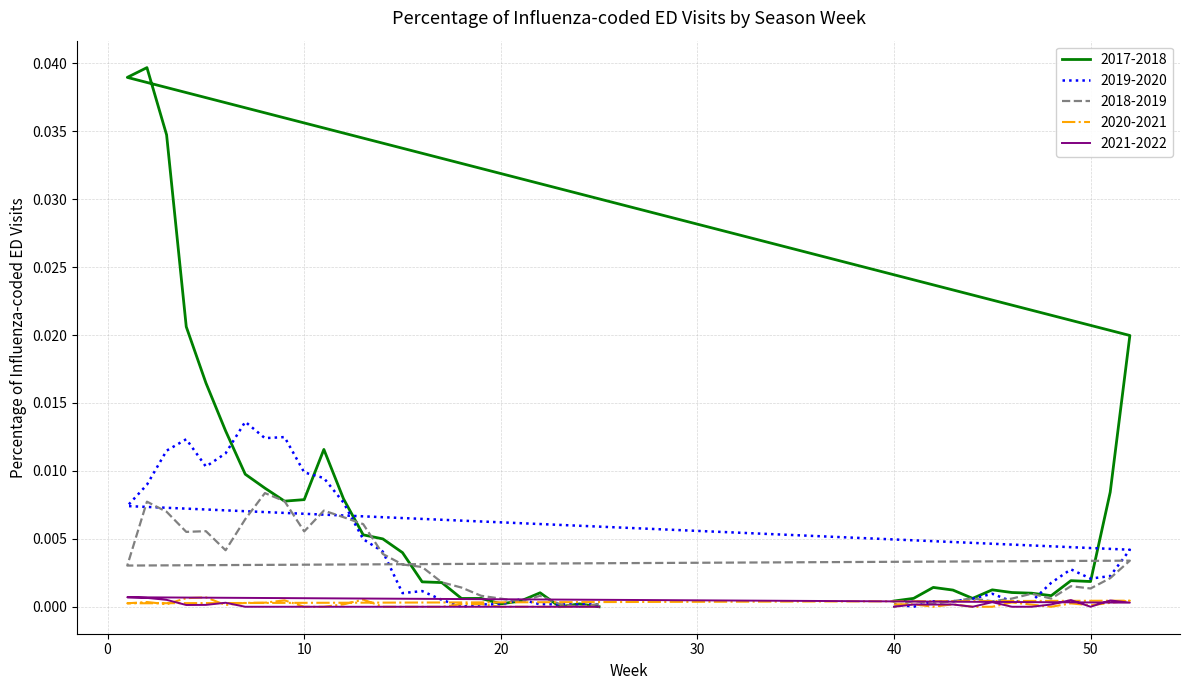

Which category has the highest value in the 2018-2019 series?

8